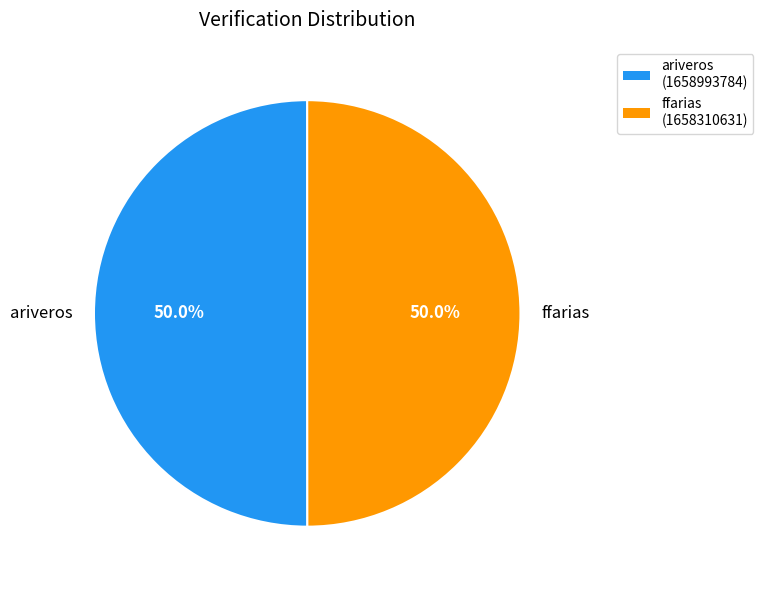

What is the total percentage of ffarias and ariveros?

100.0%